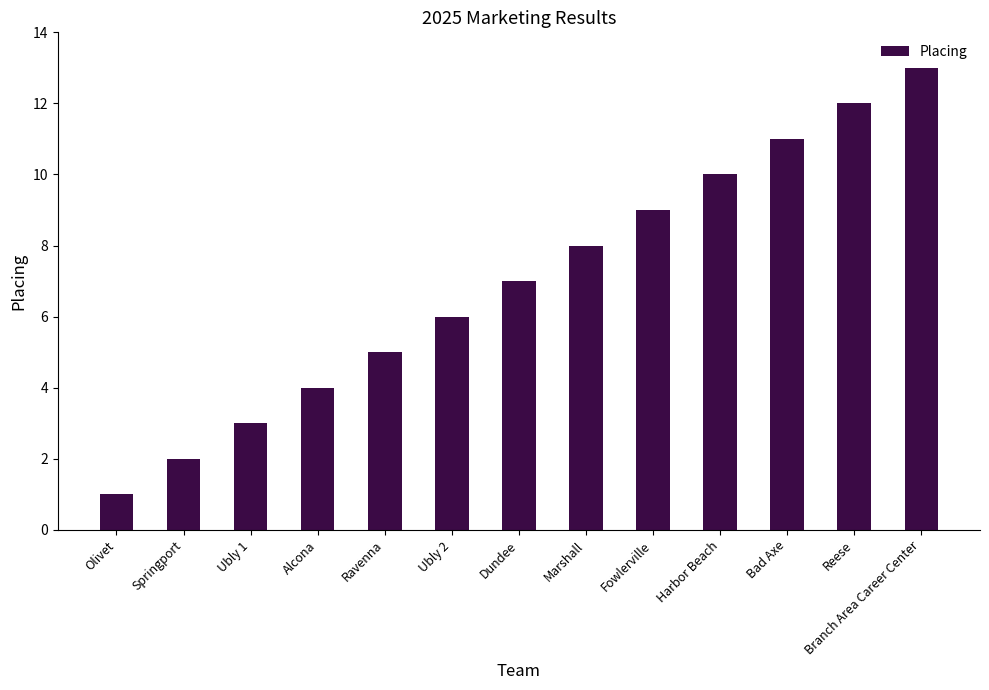

True or false: the data shows 3 at Ubly 1.

True